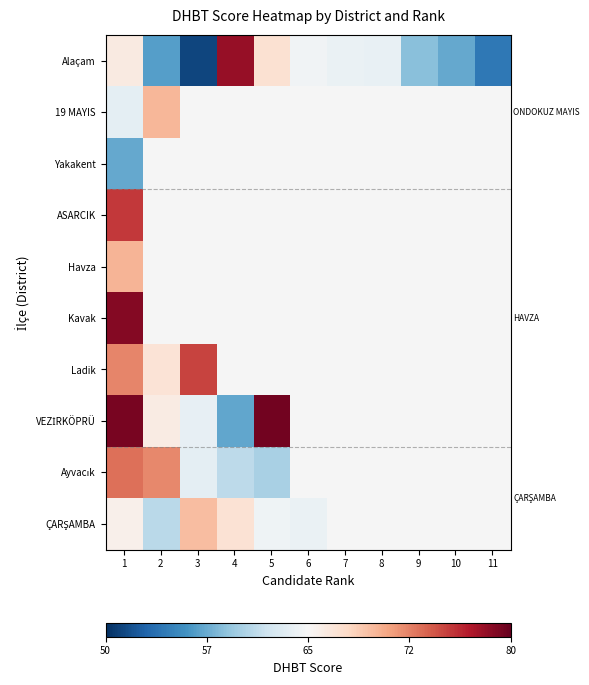

How many categories are shown in the chart?

11